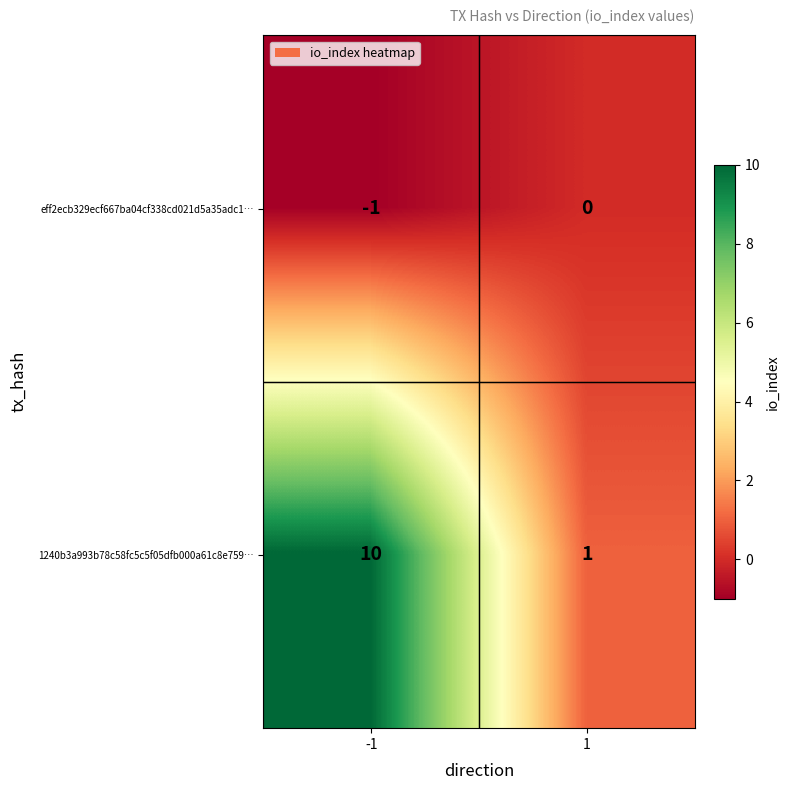

What is the greatest value displayed?

10